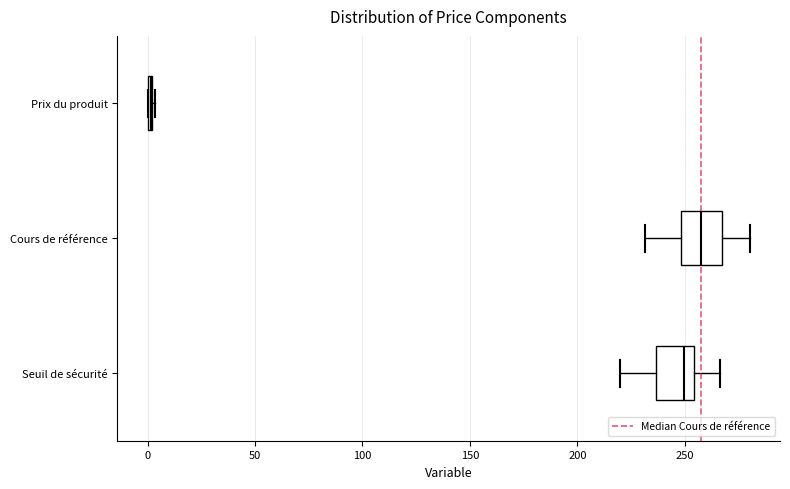

Where does the median line of the box for Seuil de sécurité sit on the x-axis? The values are not printed on the chart, so give them approximately, as read against the axis.

250